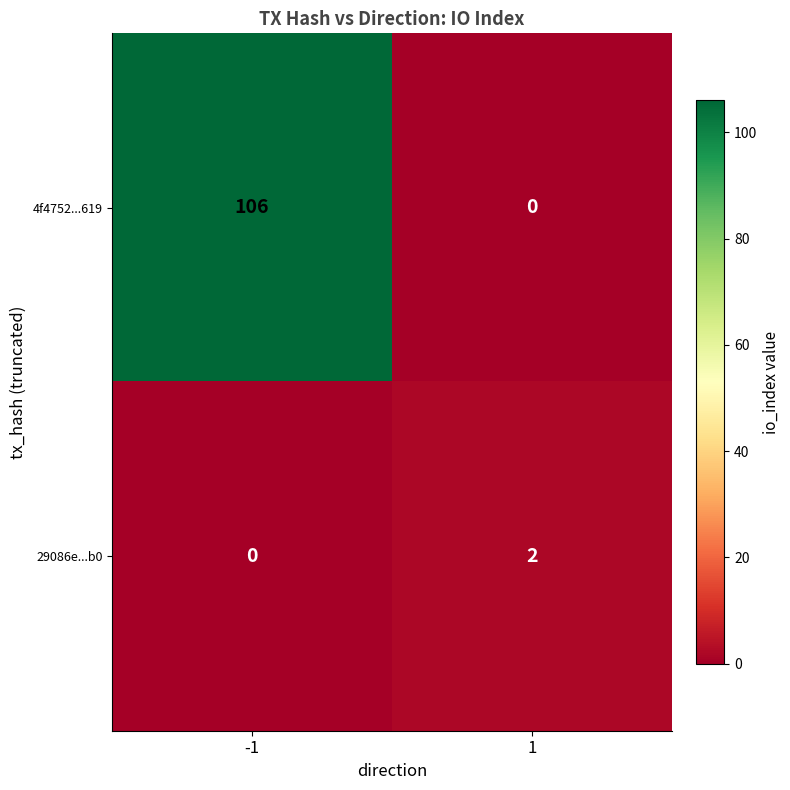

Which series has the largest total across all categories?

4f4752...619